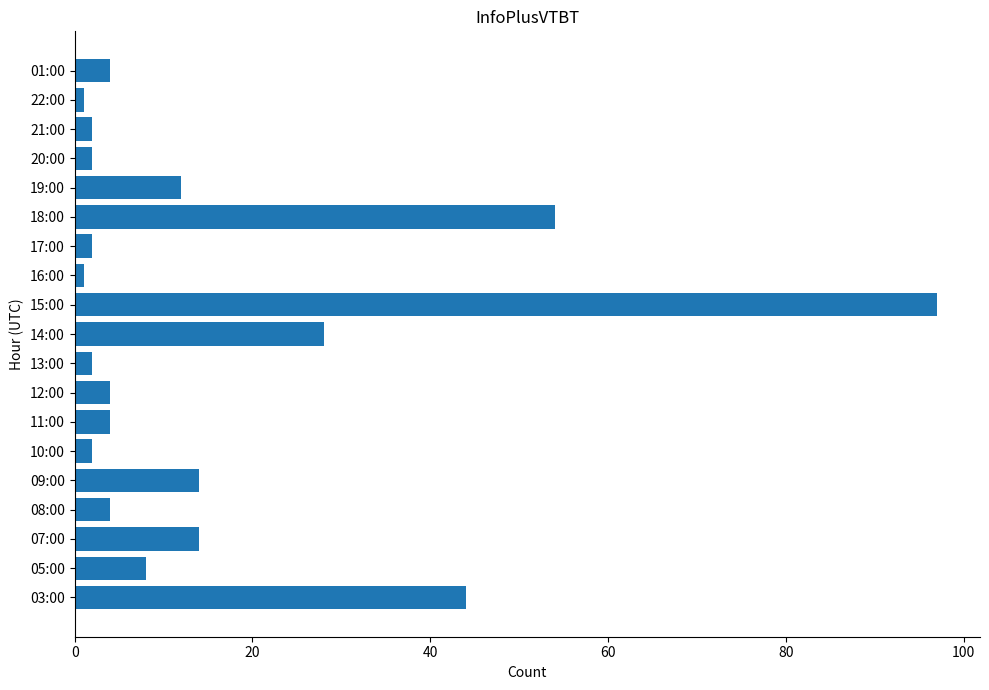

Reading bottom to top, what are all the values shown in this chart?

44	8	14	4	14	2	4	4	2	28	97	1	2	54	12	2	2	1	4